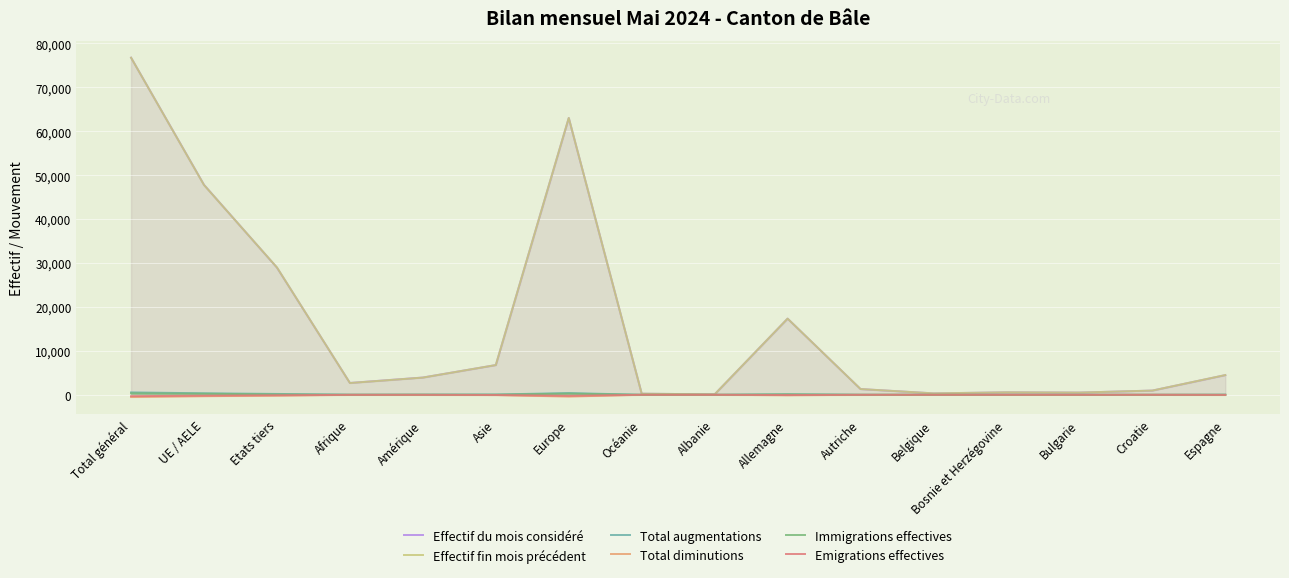

Reading right to left, transcribe all the data shown in this chart.

Effectif du mois considéré: Espagne=4479	Croatie=958	Bulgarie=503	Bosnie et Herzégovine=561	Belgique=324	Autriche=1306	Allemagne=17343	Albanie=102	Océanie=249	Europe=63020	Asie=6768	Amérique=3931	Afrique=2695	Etats tiers=28962	UE / AELE=47800	Total général=76762
Effectif fin mois précédent: Espagne=4491	Croatie=958	Bulgarie=502	Bosnie et Herzégovine=561	Belgique=326	Autriche=1306	Allemagne=17341	Albanie=101	Océanie=250	Europe=63035	Asie=6769	Amérique=3914	Afrique=2680	Etats tiers=28987	UE / AELE=47760	Total général=76747
Total augmentations: Espagne=24	Croatie=5	Bulgarie=3	Bosnie et Herzégovine=2	Belgique=4	Autriche=11	Allemagne=125	Albanie=2	Océanie=1	Europe=398	Asie=65	Amérique=45	Afrique=31	Etats tiers=196	UE / AELE=344	Total général=540
Total diminutions: Espagne=-35	Croatie=-5	Bulgarie=-9	Bosnie et Herzégovine=-2	Belgique=-3	Autriche=-11	Allemagne=-115	Albanie=-1	Océanie=-2	Europe=-404	Asie=-67	Amérique=-23	Afrique=-19	Etats tiers=-196	UE / AELE=-319	Total général=-515
Immigrations effectives: Espagne=14	Croatie=0	Bulgarie=1	Bosnie et Herzégovine=0	Belgique=3	Autriche=8	Allemagne=95	Albanie=2	Océanie=0	Europe=266	Asie=25	Amérique=28	Afrique=11	Etats tiers=86	UE / AELE=244	Total général=330
Emigrations effectives: Espagne=-25	Croatie=-3	Bulgarie=-4	Bosnie et Herzégovine=-1	Belgique=-1	Autriche=-10	Allemagne=-60	Albanie=-1	Océanie=-1	Europe=-237	Asie=-48	Amérique=-14	Afrique=-14	Etats tiers=-114	UE / AELE=-200	Total général=-314